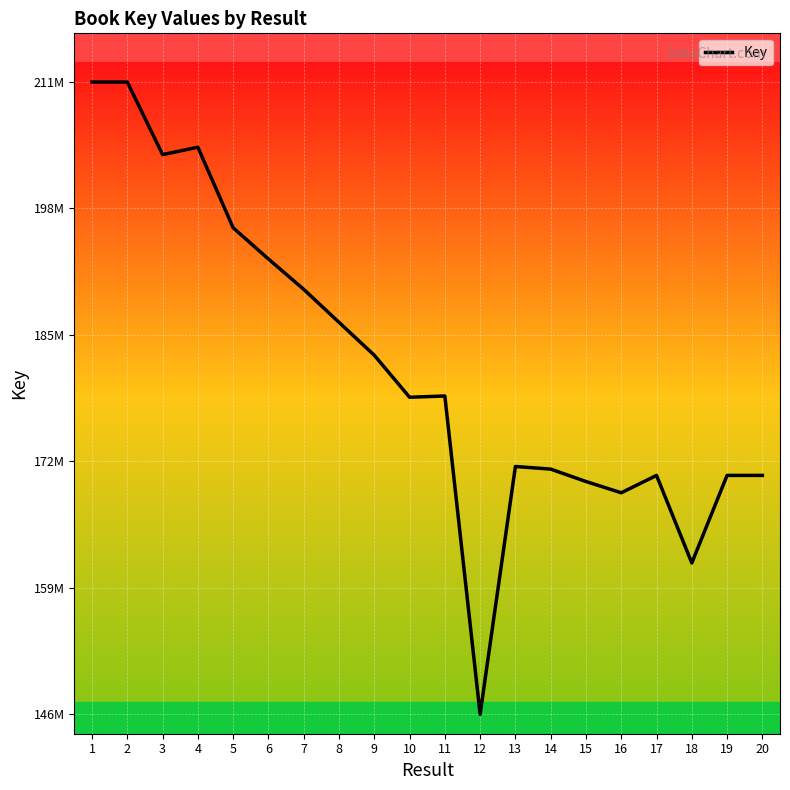

At which label does the data first exceed 178436788?

1